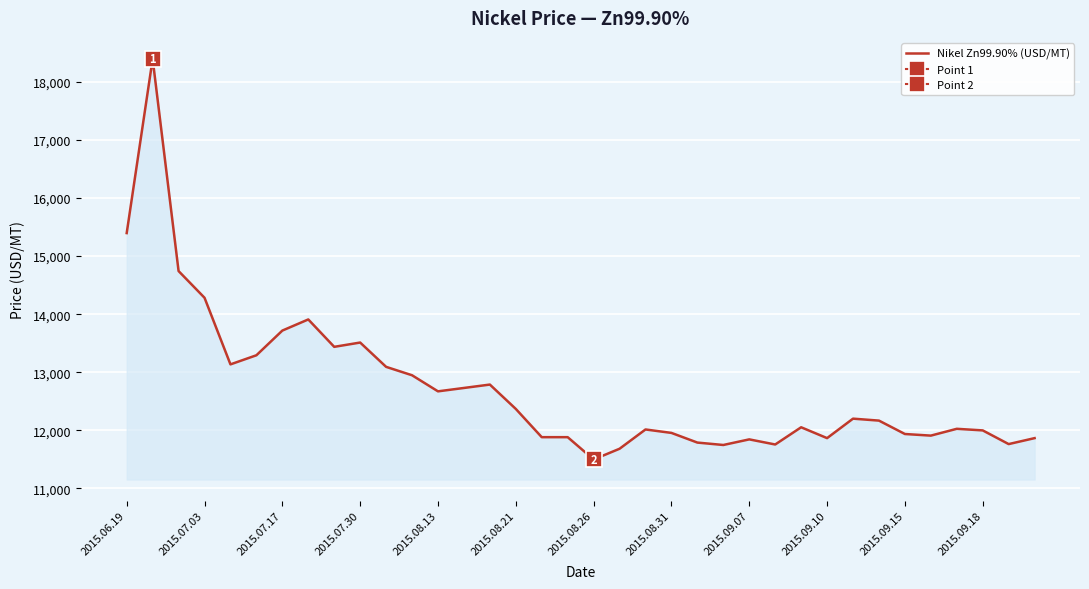

At which label does Nikel Zn99.90% (USD/MT) reach its minimum?

2015.08.26